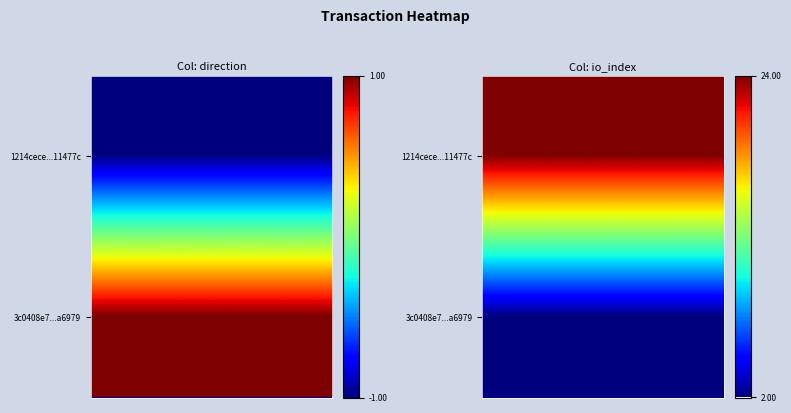

Is it true that 1214cece3cee5498b6f2f1dadf988758c11477c equals 43 at 1?

False